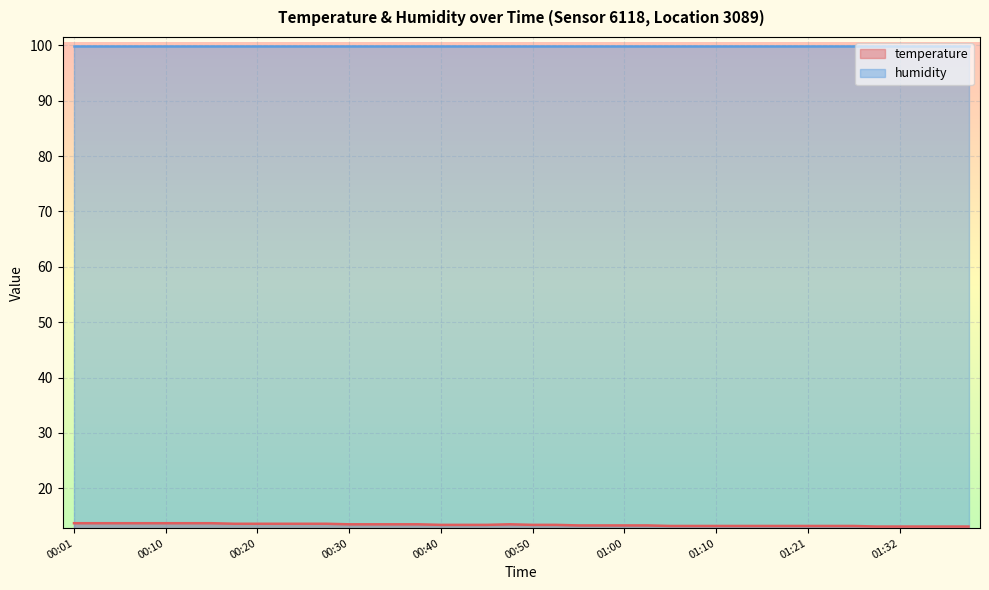

The chart shows a value of 23.5 at 00:15. True or false?

False